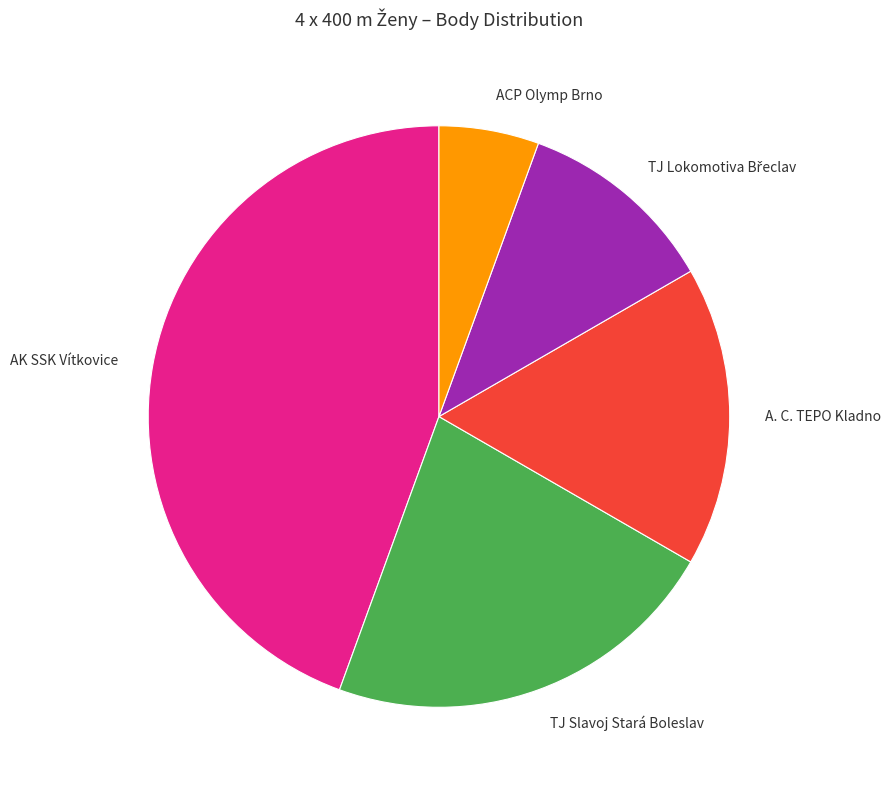

Is there any slice that represents more than half of the pie?

No